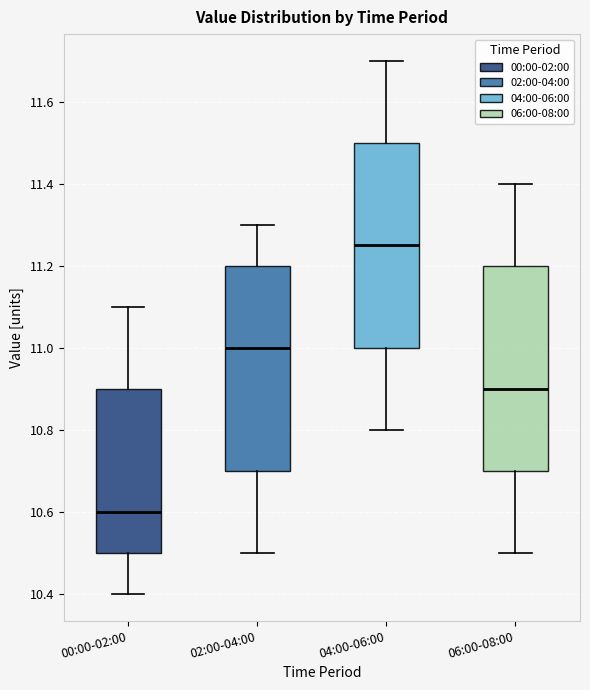

Where does the lower whisker of the box for 06:00-08:00 end on the y-axis? The values are not printed on the chart, so give them approximately, as read against the axis.

10.50